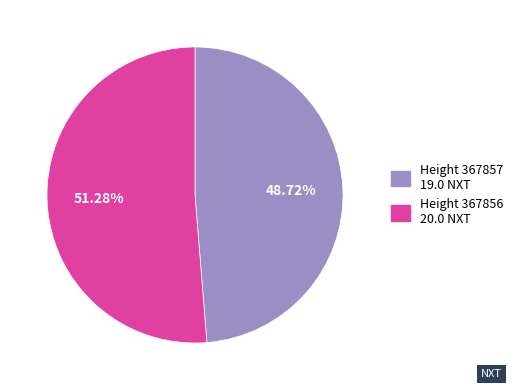

Does any single category account for the majority?

Yes